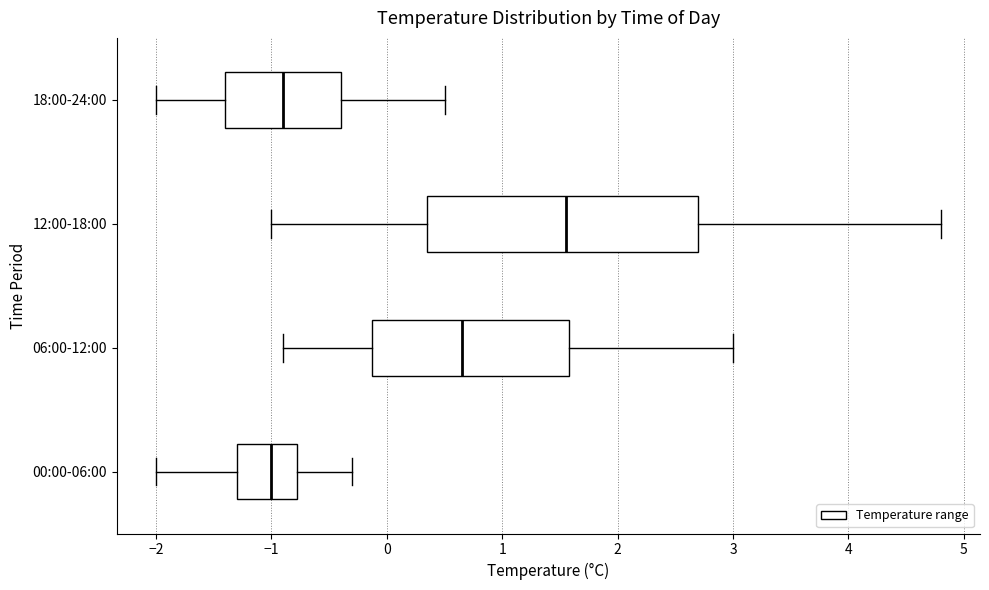

Comparing the boxes themselves (not the whiskers), which one is the widest?

12:00-18:00